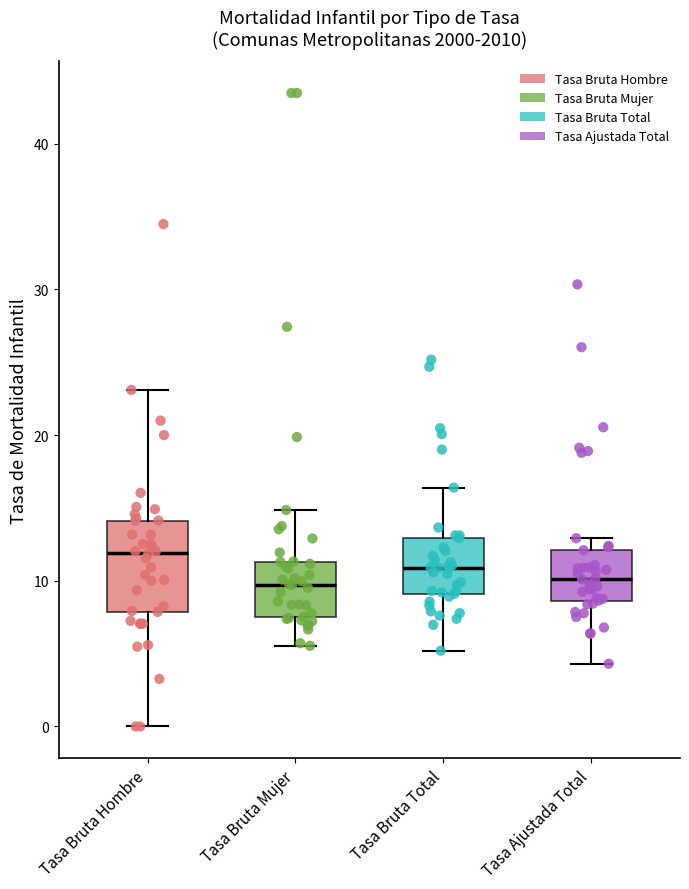

Reading left to right, transcribe this box plot: for each box, give where its median line is, the range the box spans, and where its two whiskers end, as read against the y-axis. The values are not printed on the chart, so give them approximately, as read against the axis.

Tasa Bruta Hombre: median 12, box 8 to 14, whiskers 0 to 23
Tasa Bruta Mujer: median 10, box 8 to 11, whiskers 6 to 15
Tasa Bruta Total: median 11, box 9 to 13, whiskers 5 to 16
Tasa Ajustada Total: median 10, box 9 to 12, whiskers 4 to 13